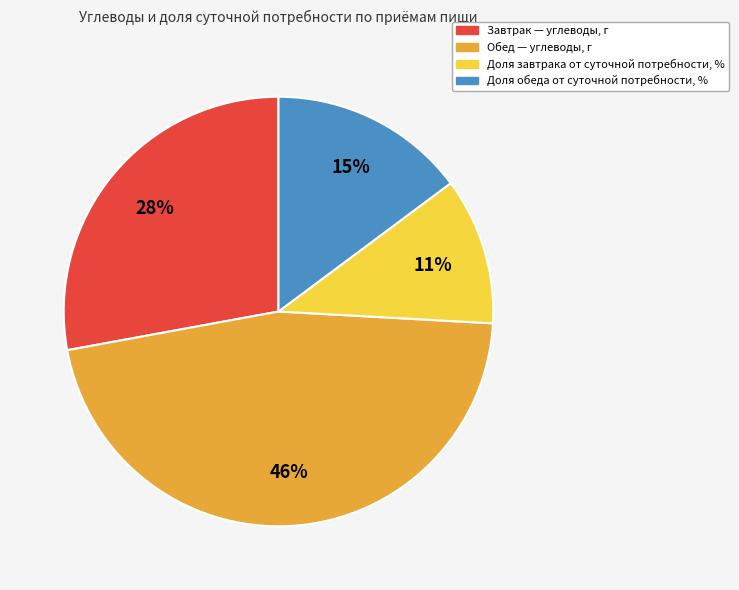

To the nearest percent, what is the average slice percentage?

25%